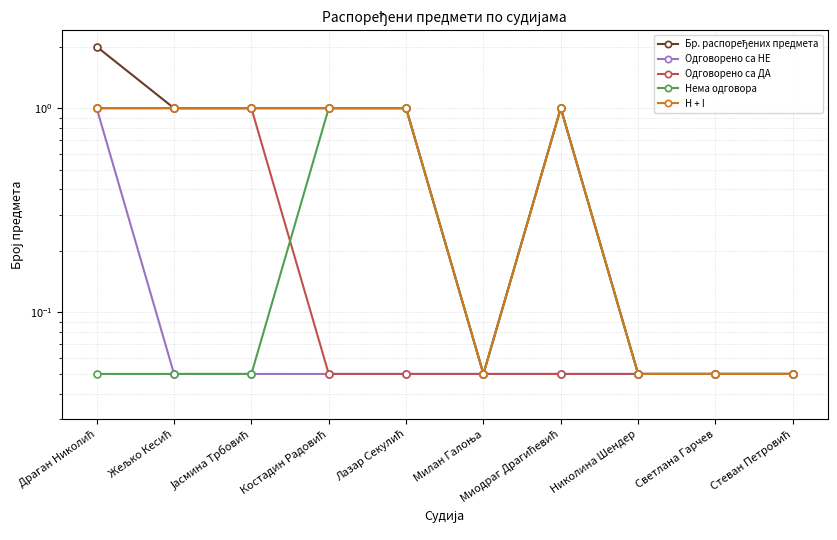

Is this an area chart (filled region under the line)?

No